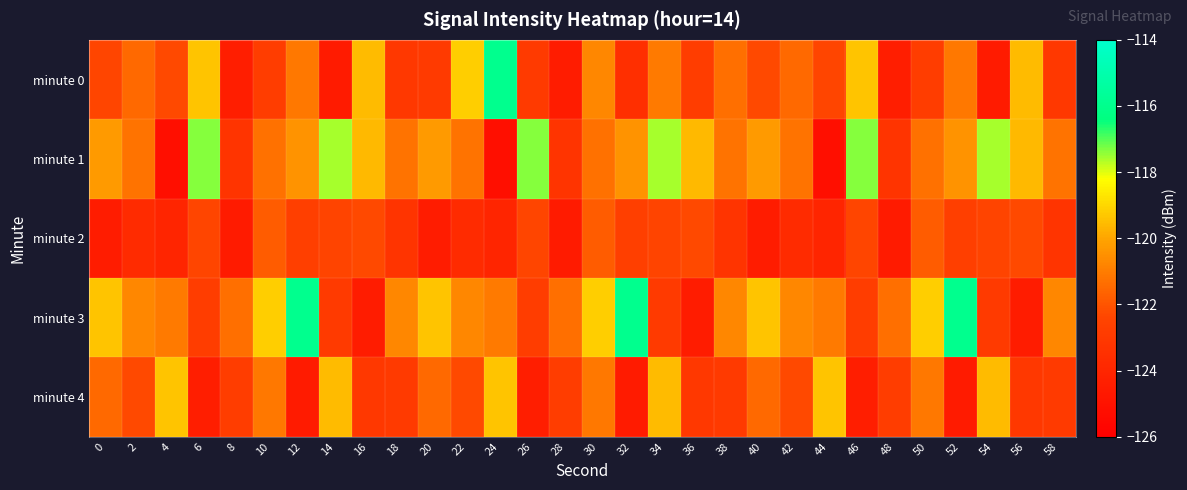

What is the total value across all series at 40?

-607.8